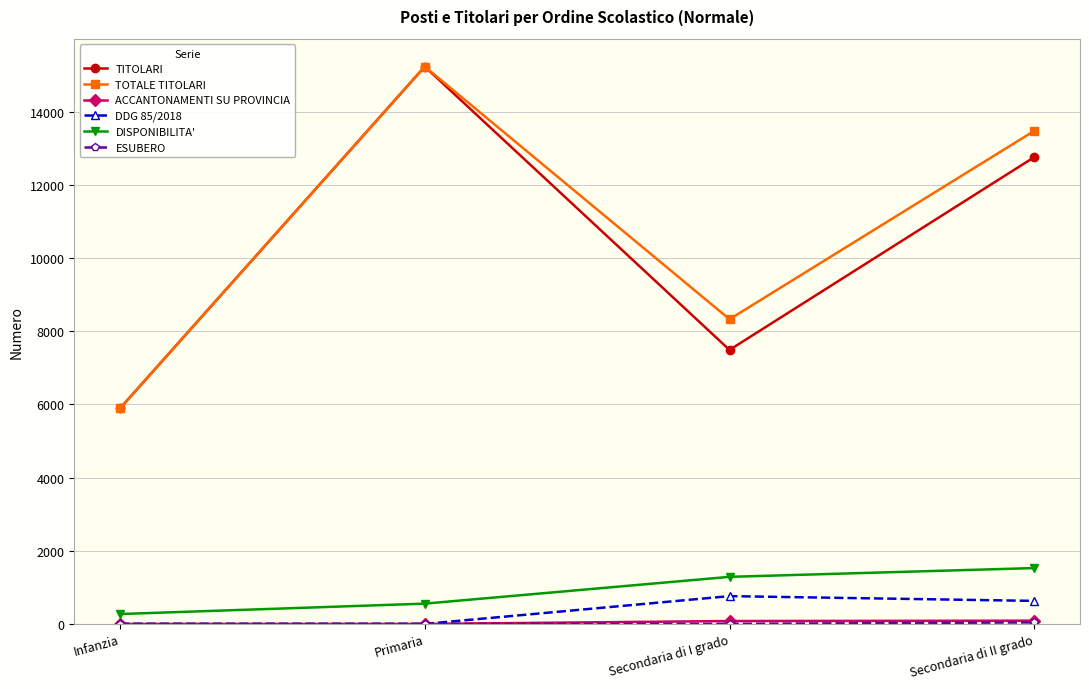

At which category does the chart reach its peak across all series?

Primaria